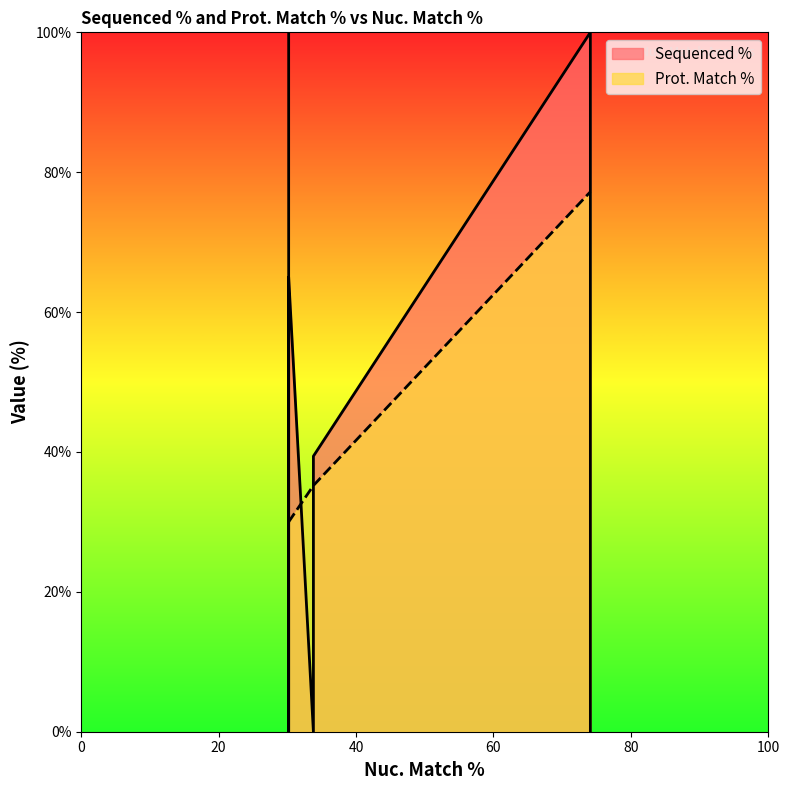

What is the highest value of the Prot. Match % series?

77.2